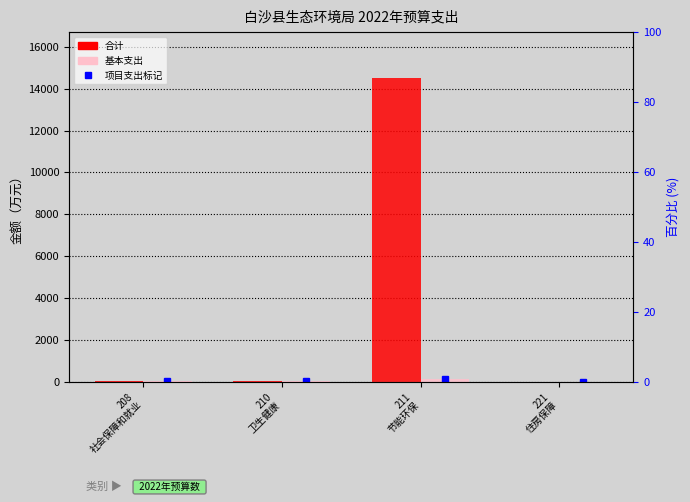

At which category is the sum across all series the highest?

211
节能环保